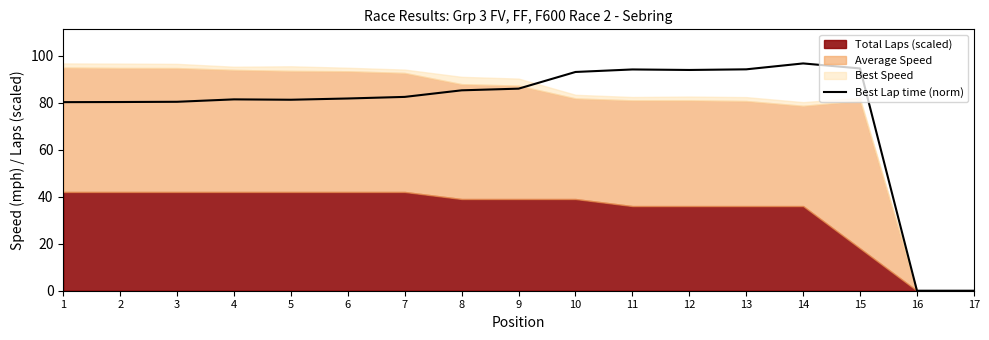

The Best Lap time (norm) series shows 144.7 at 8. True or false?

False